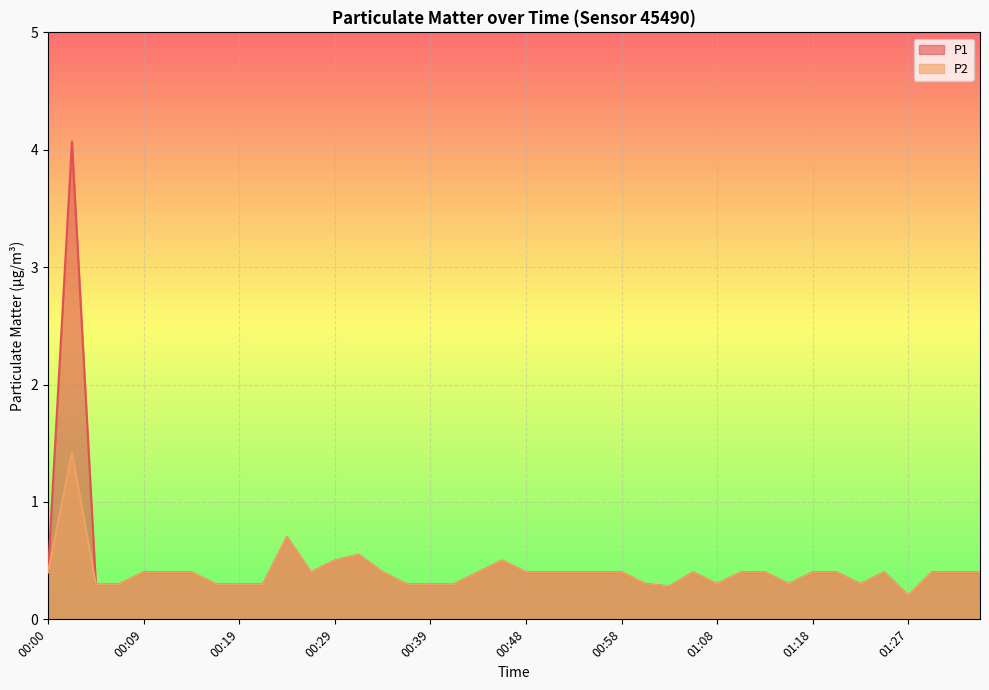

How many data points does each series have?

40